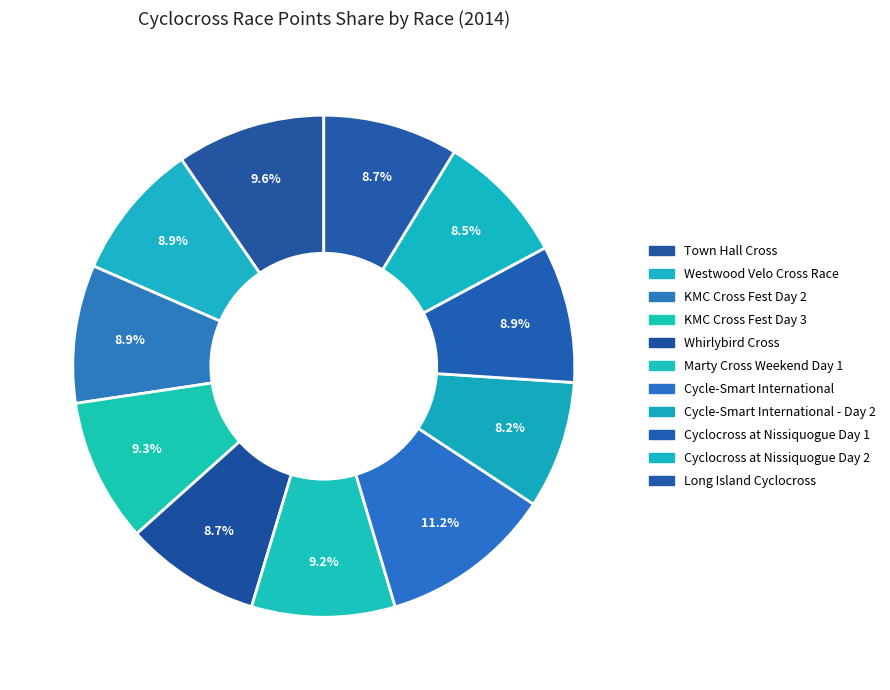

How many slices are in this pie chart?

11